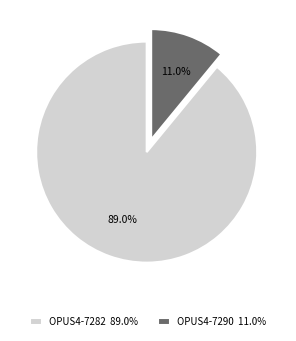

To the nearest percent, what is the difference between the OPUS4-7282 and OPUS4-7290 slice percentages?

78%